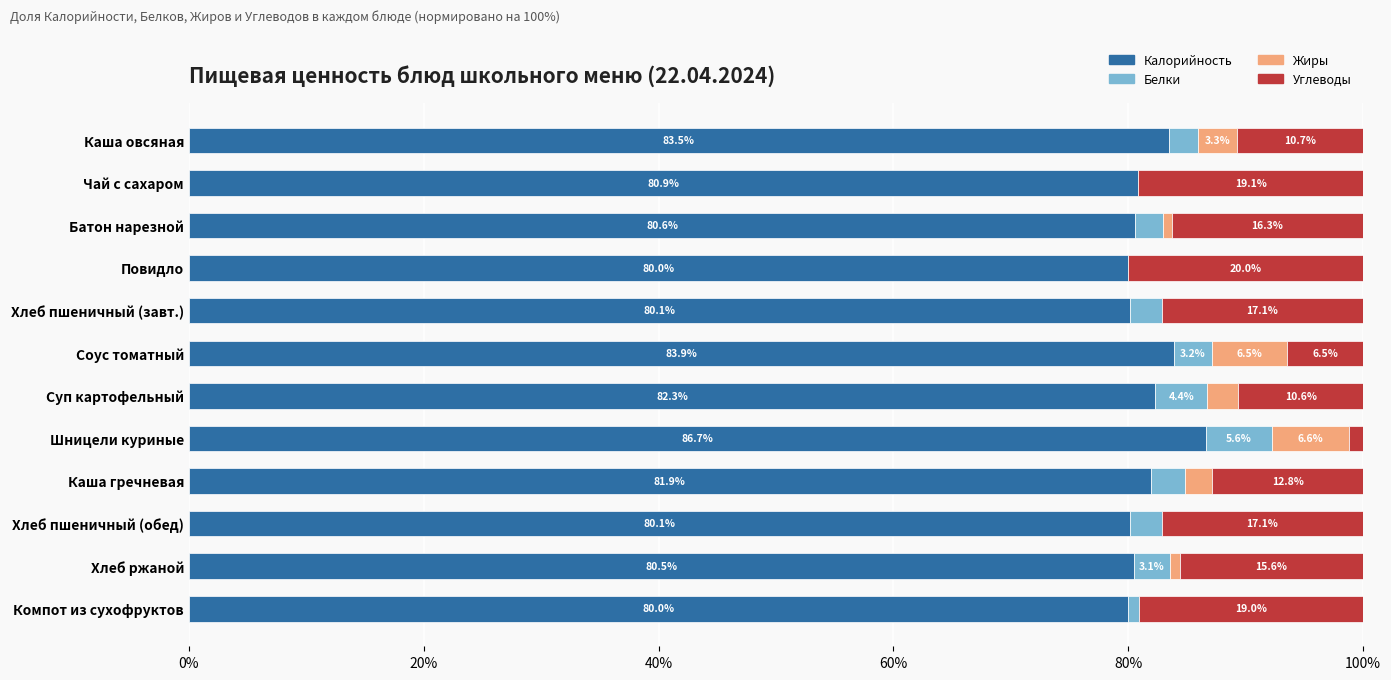

What is the total value across all series at Хлеб ржаной?

100.0